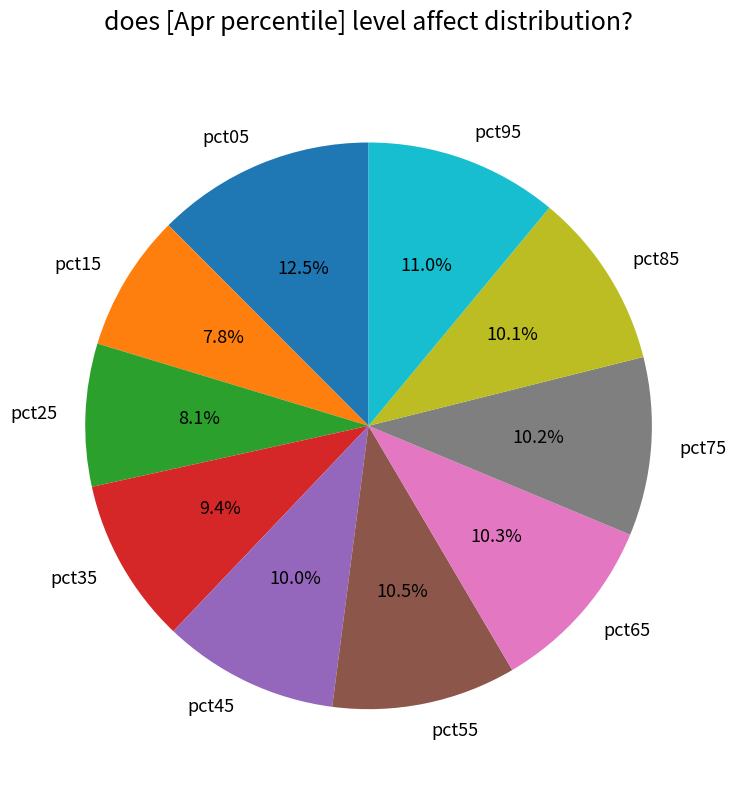

To the nearest percent, what is the difference between the largest and smallest slice percentages?

5%